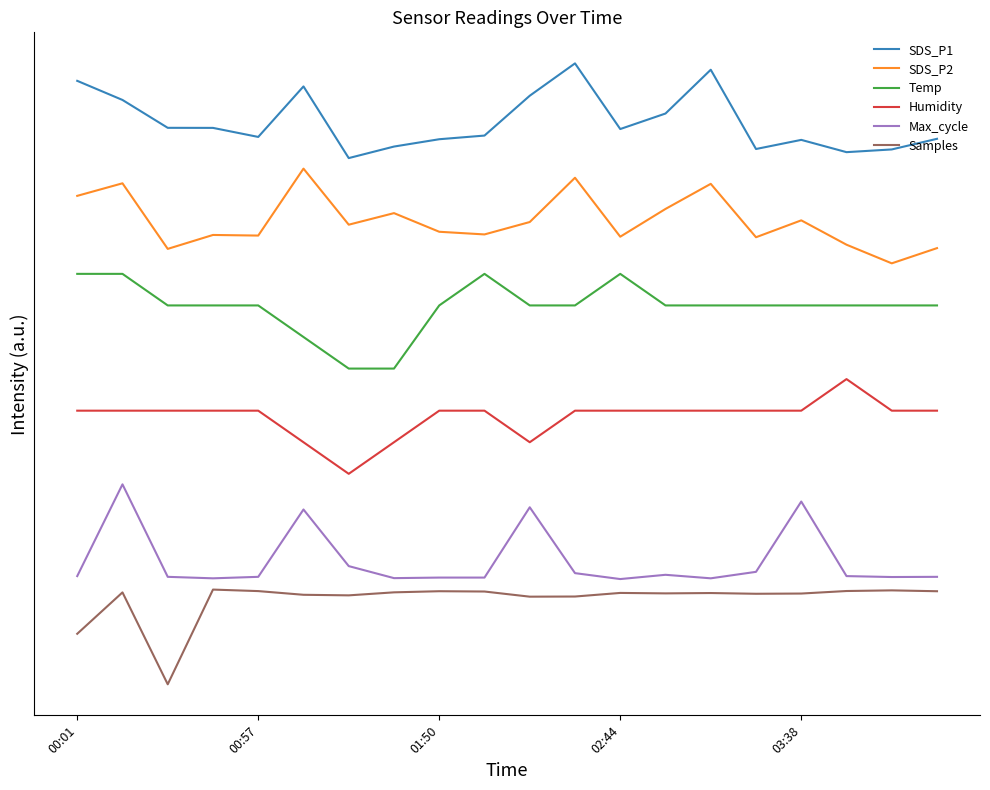

List the series in order of their peak value, highest first.

SDS_P1, SDS_P2, Temp, Humidity, Max_cycle, Samples